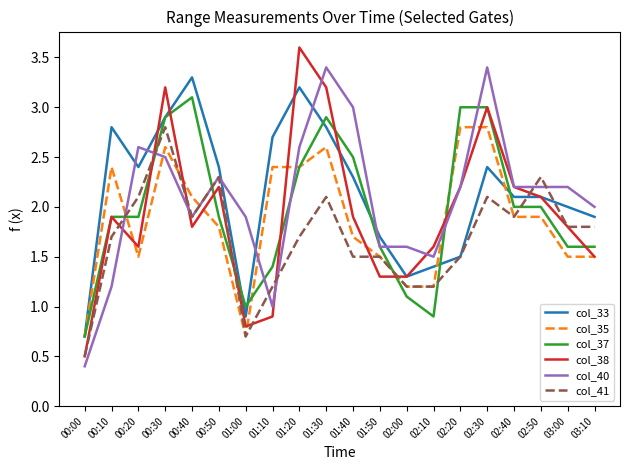

At 01:40, list the series in order from largest to smallest.

col_40, col_37, col_33, col_38, col_35, col_41